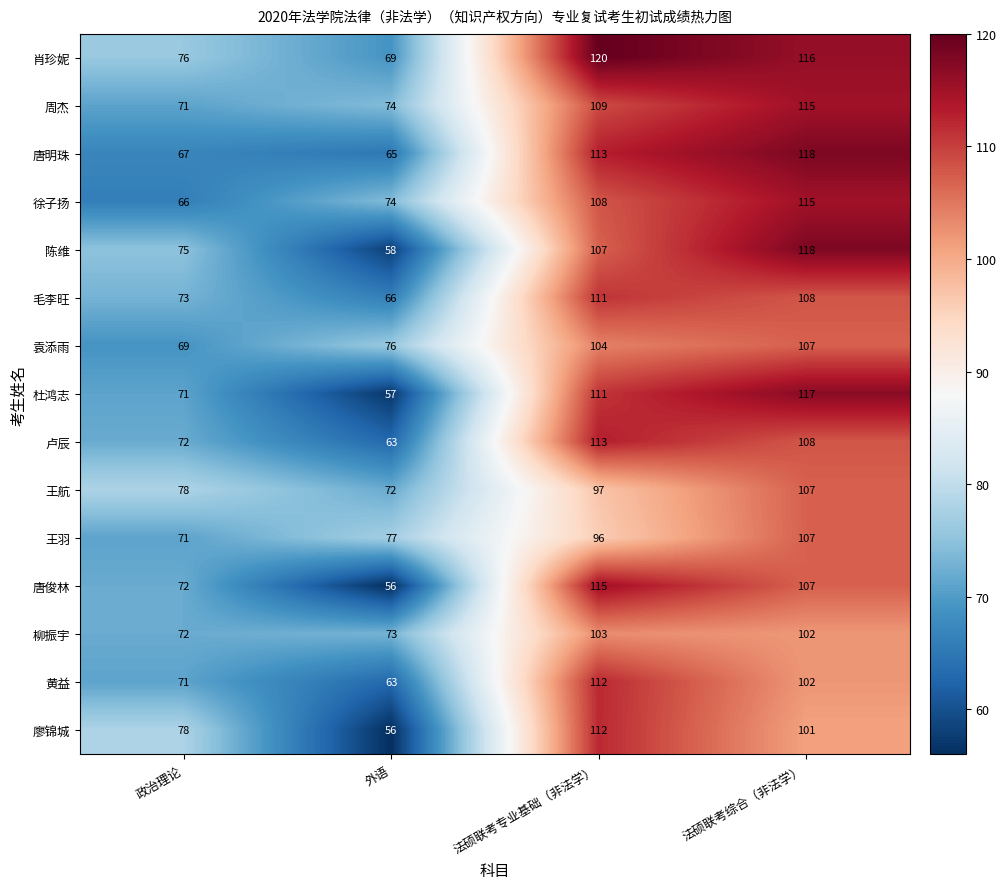

At which category is the sum across all series the highest?

法硕联考综合（非法学）